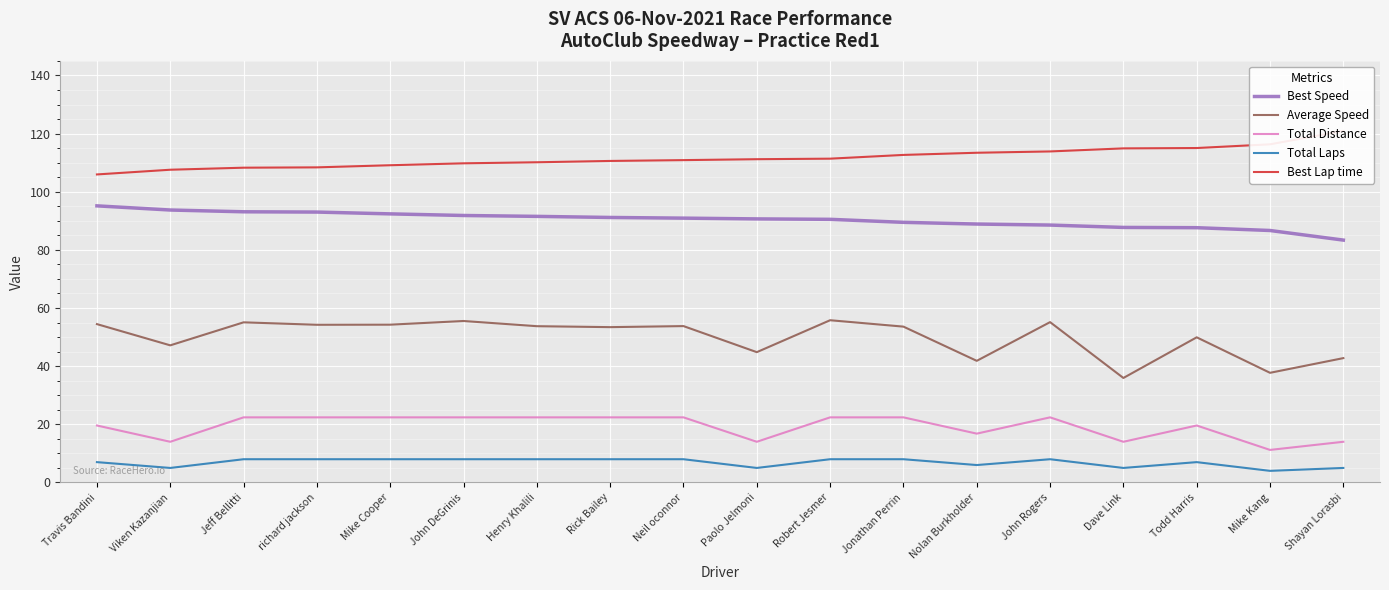

Which category has the lowest value across all series?

Mike Kang